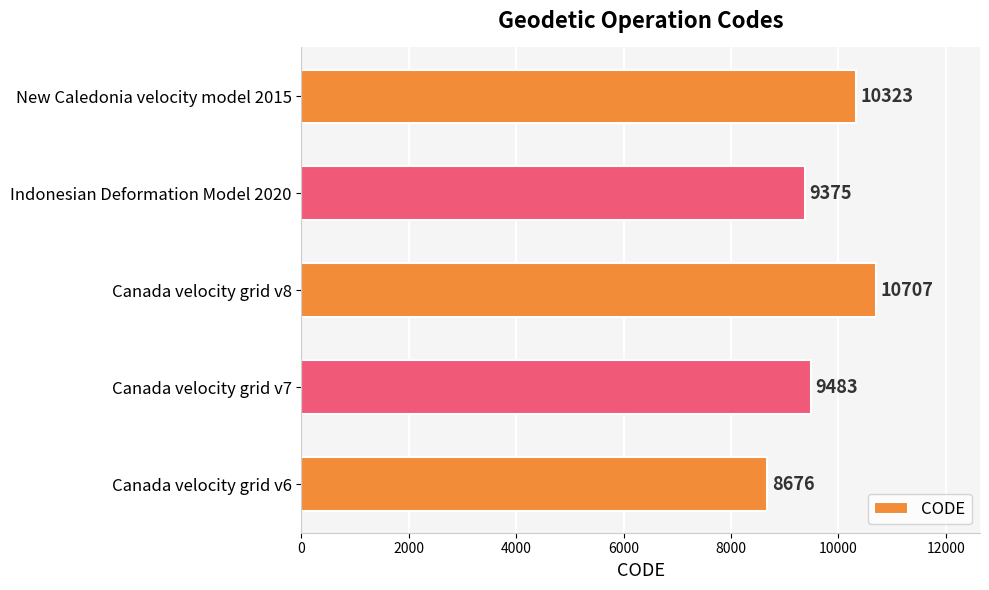

What value does the data have at Canada velocity grid v6?

8676